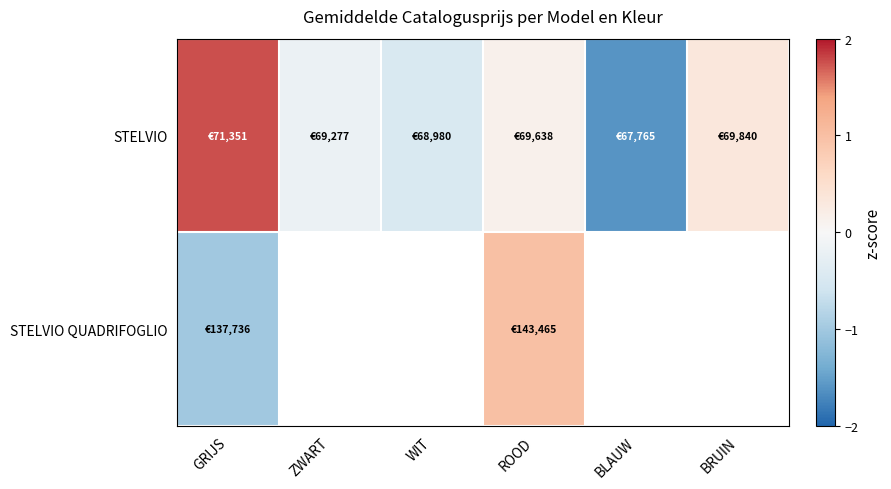

What is the minimum value shown in the chart?

-1.6